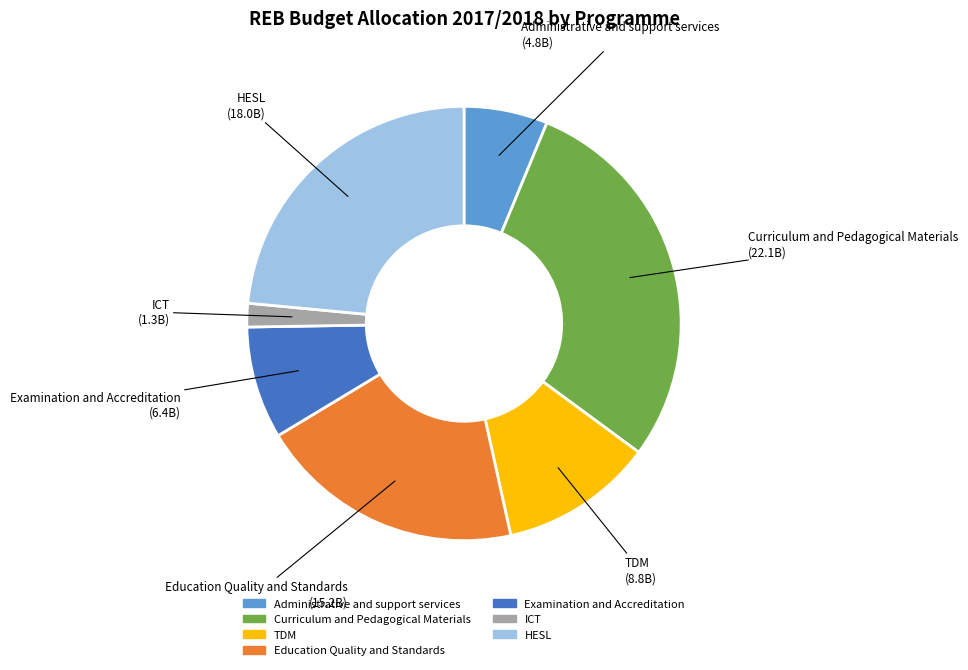

Is it true that HESL is 14% of the pie?

False